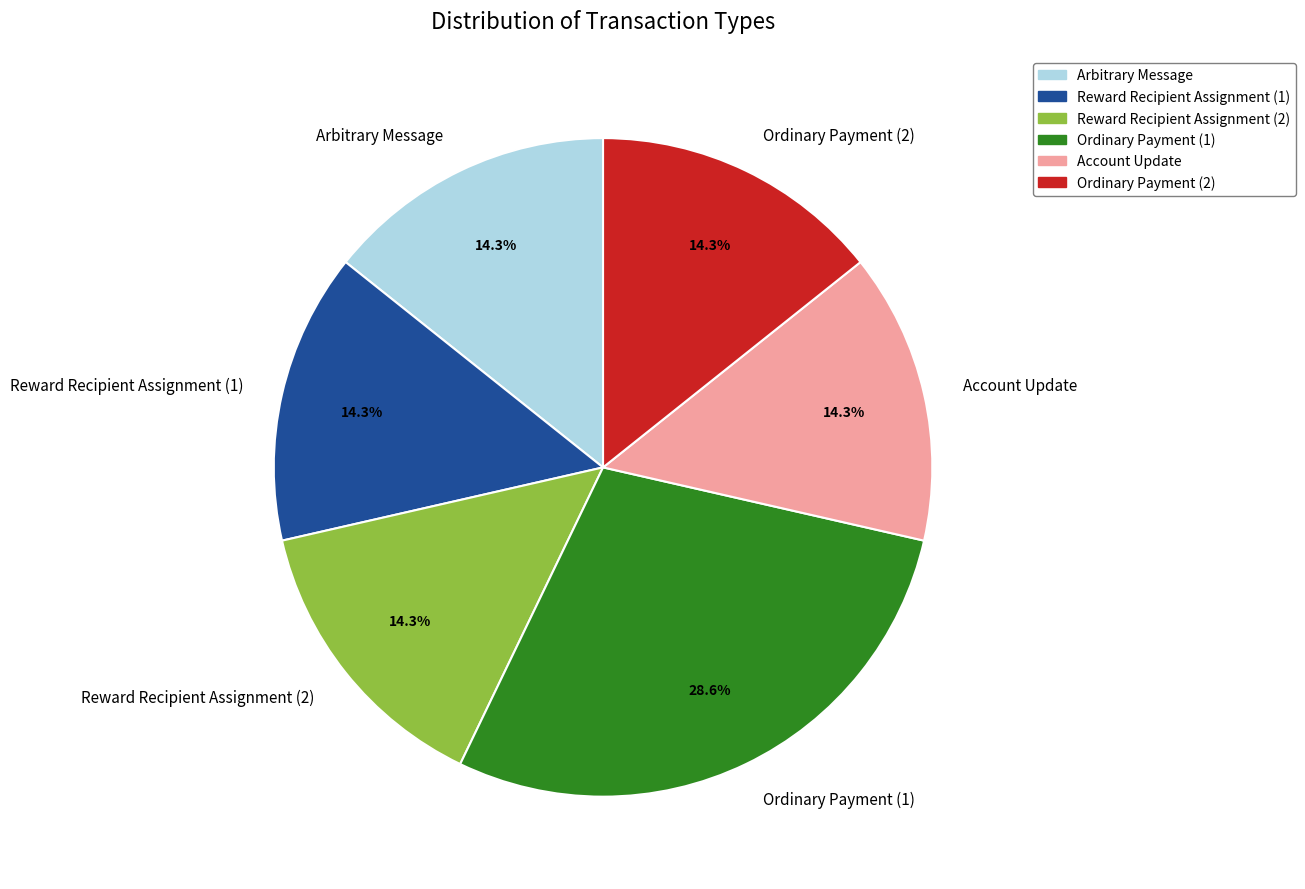

The Account Update slice represents 14% of the pie. True or false?

True